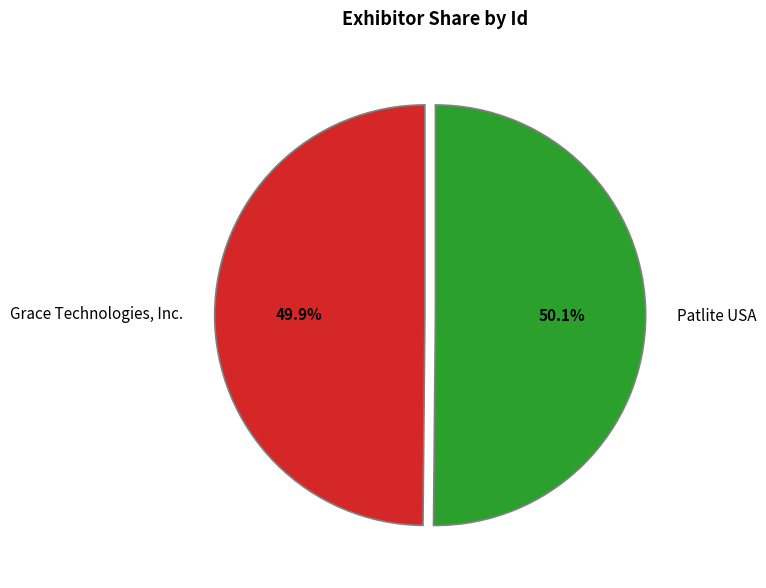

The Patlite USA slice represents 62% of the pie. True or false?

False